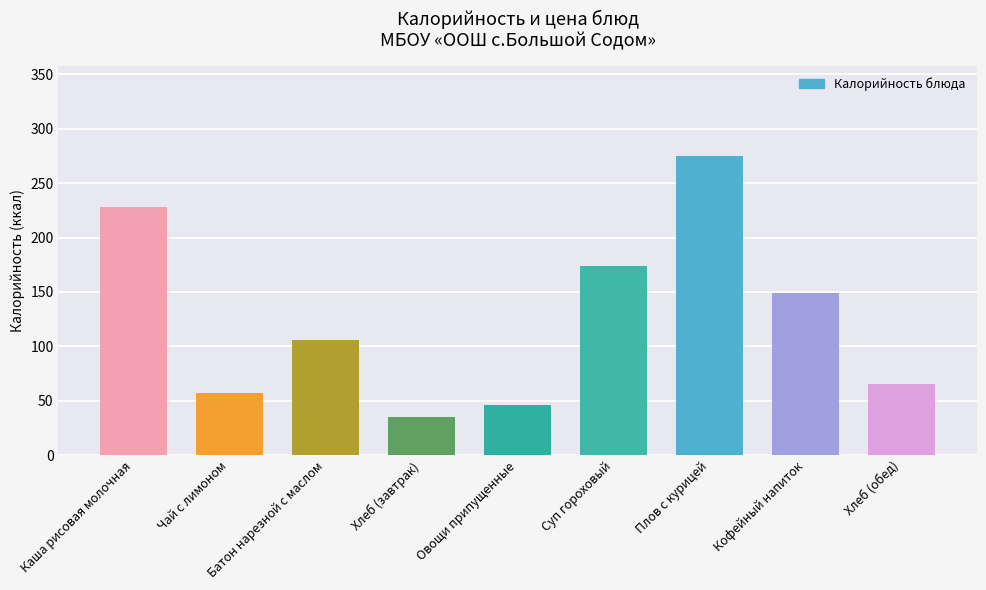

How many bars are there in total?

9